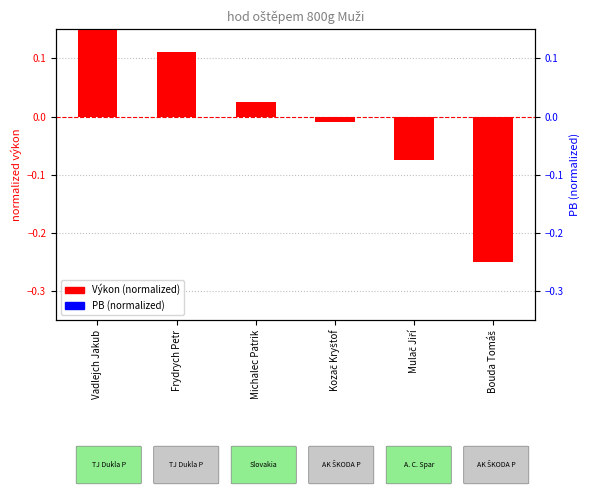

What is the total value across all series at Vadlejch Jakub?

0.5